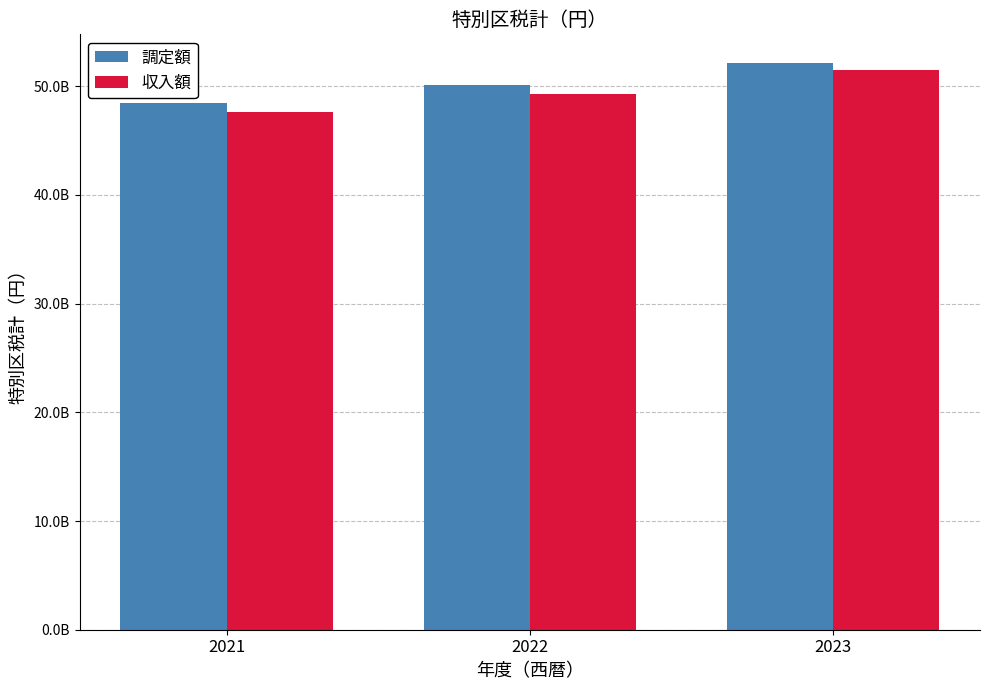

Reading right to left, transcribe all the data shown in this chart.

調定額: 2023=52171712000	2022=50076195000	2021=48456230000
収入額: 2023=51515142000	2022=49323164000	2021=47593157000